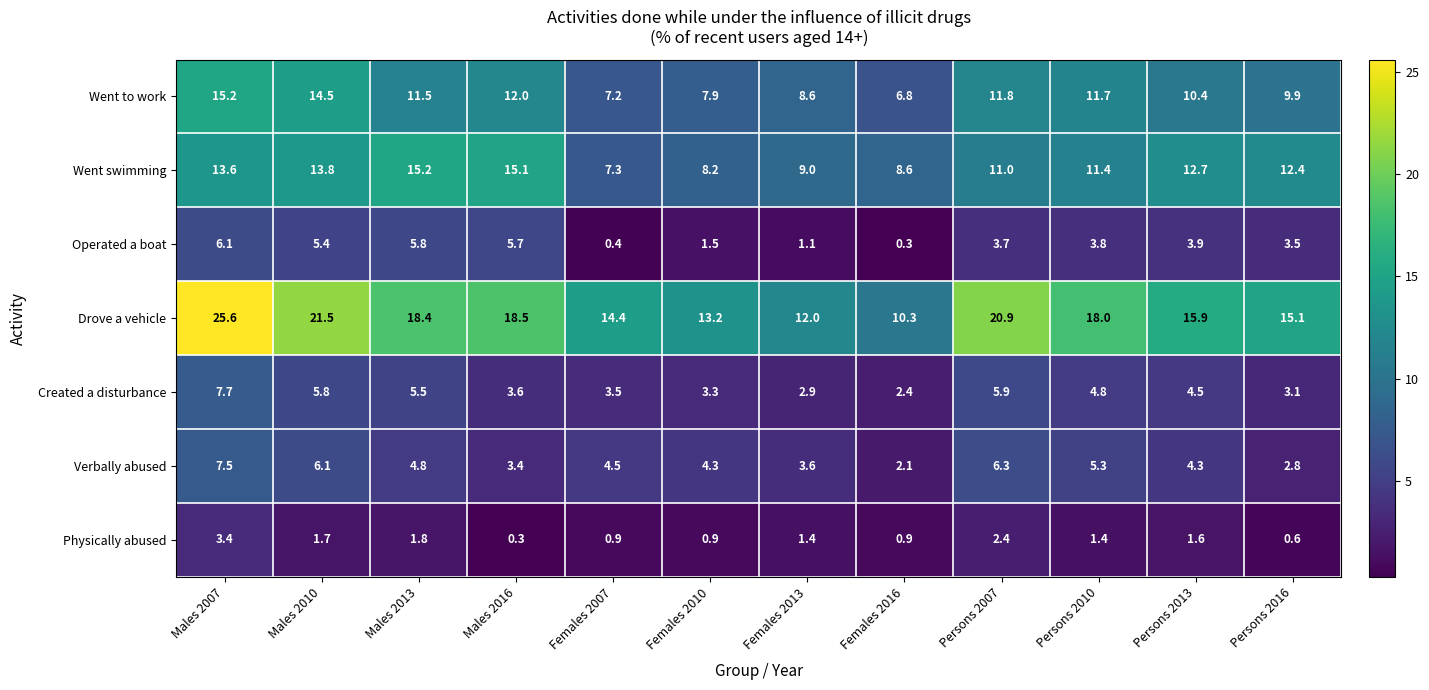

How many distinct data groups are displayed?

7